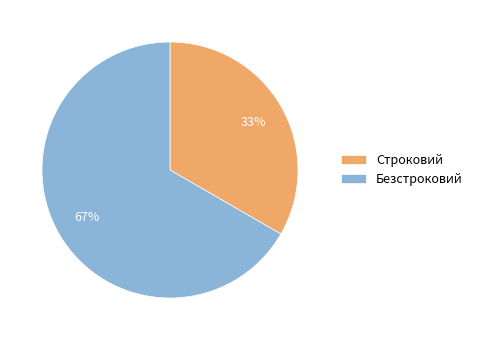

What percentage is the Безстроковий slice, to the nearest percent?

67%